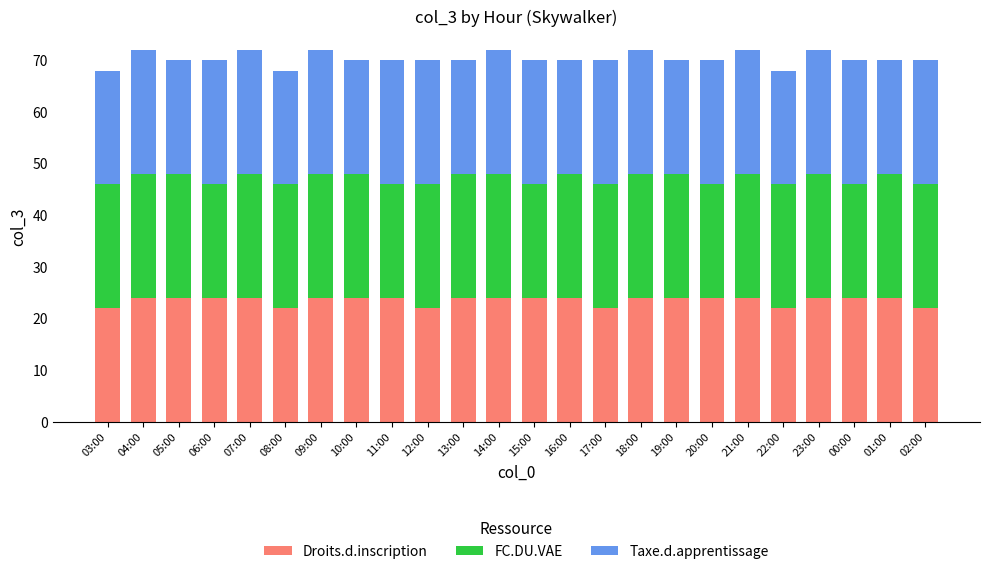

What is the average value of the Droits.d.inscription series?

24